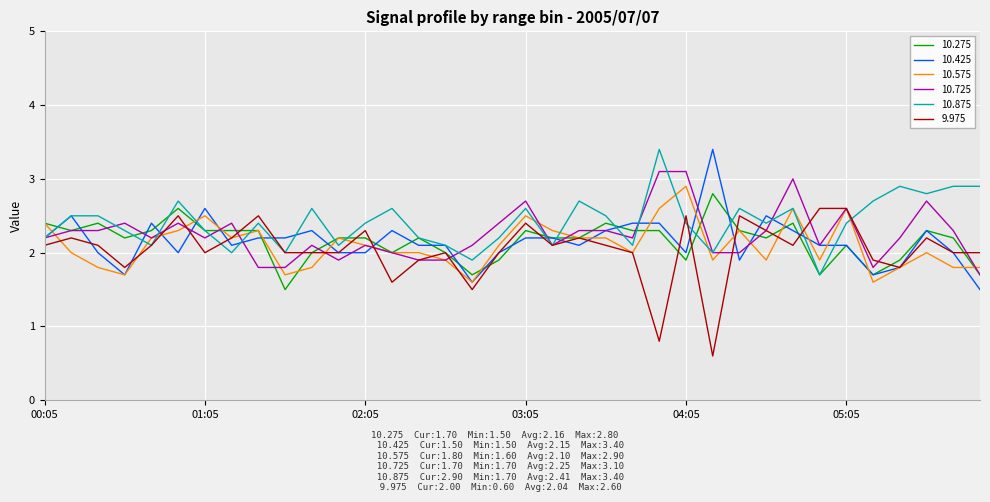

After their last crossing, which series has the higher values: 10.725 or 10.875?

10.875